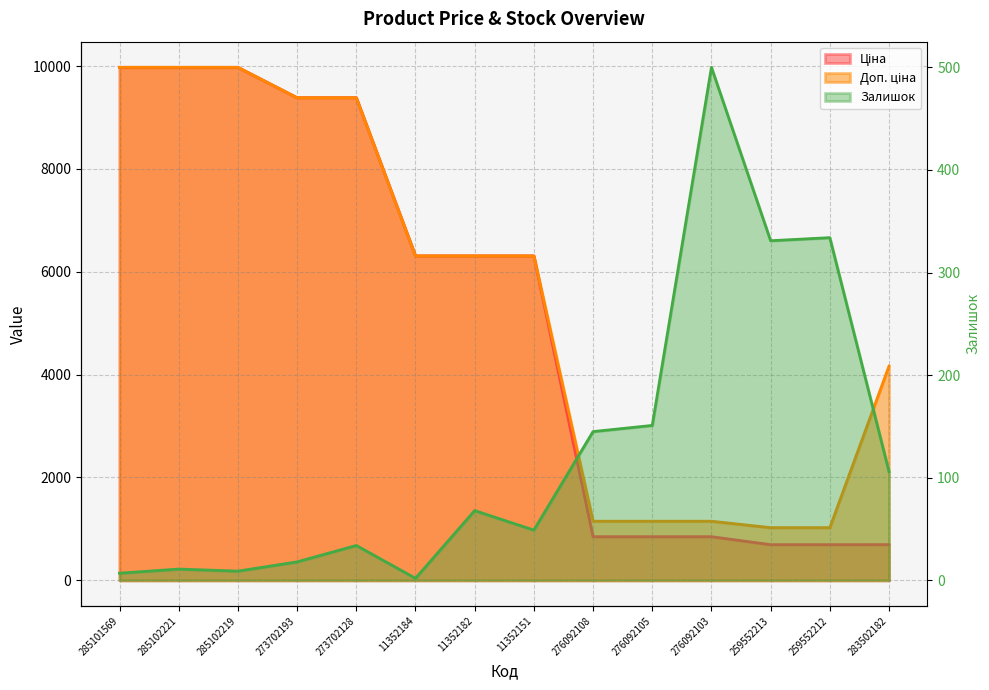

Count the number of data series in this chart.

3